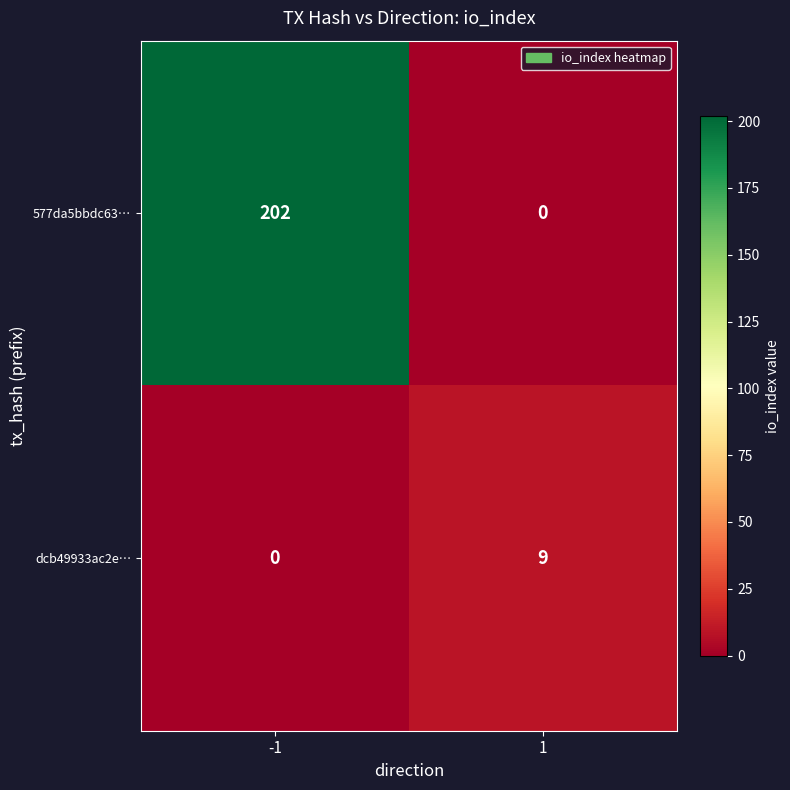

What is the difference between the maximum and minimum values in the 577da5bbdc63… series?

202